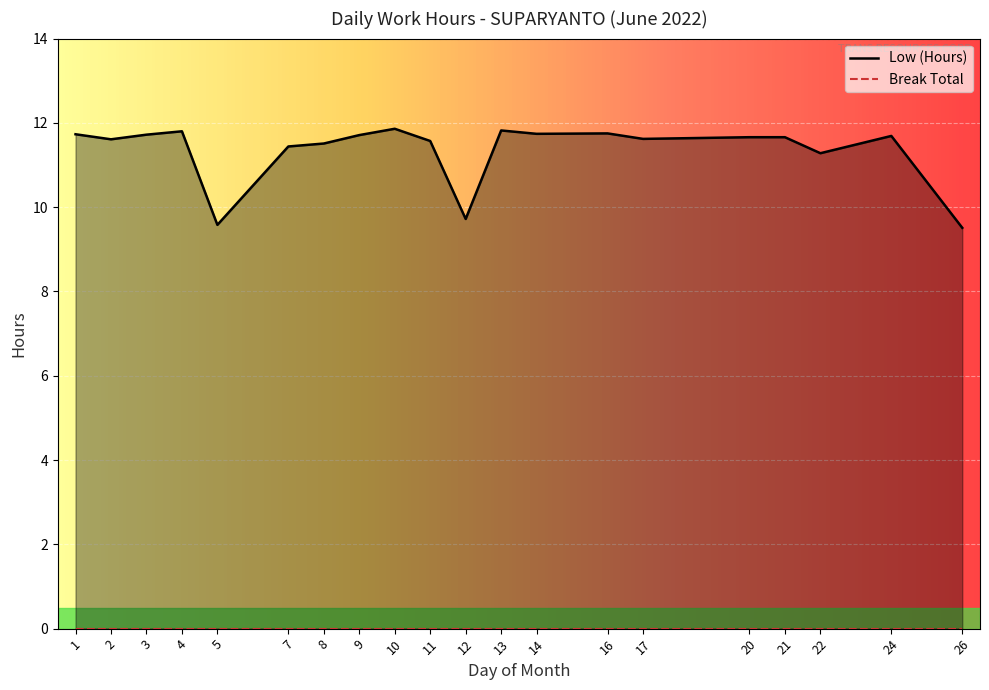

The chart shows a value of 6.4 at 12. True or false?

False